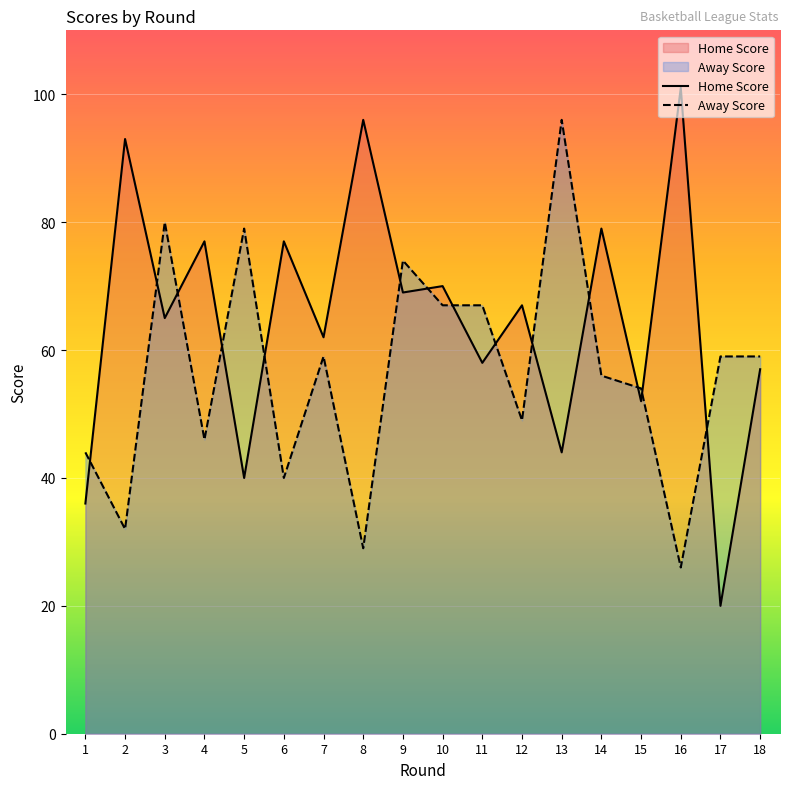

How many values in the Away Score series exceed 59?

6